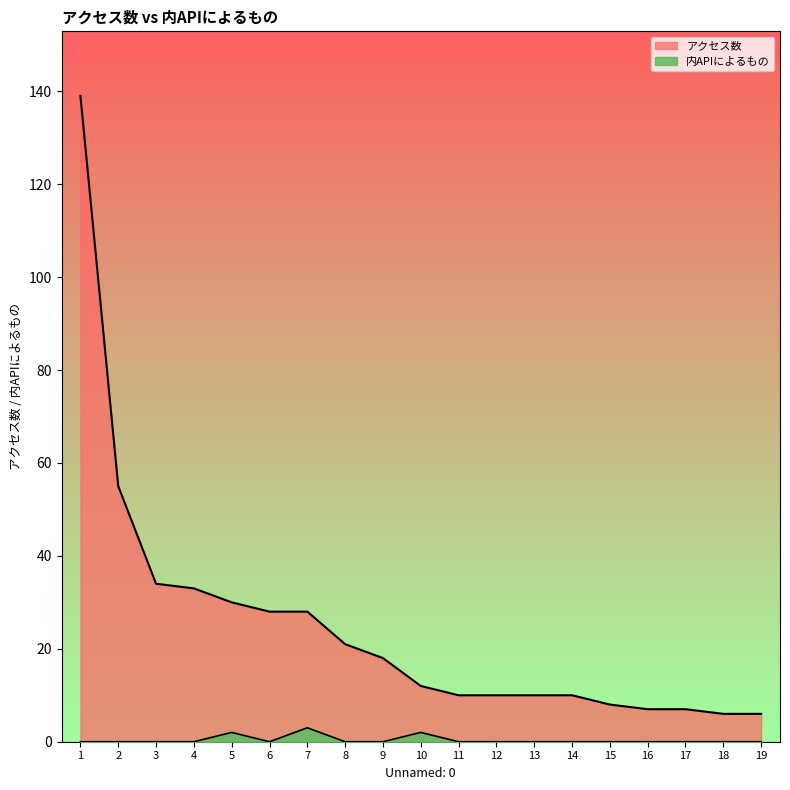

Reading right to left, list all the values displayed in this chart.

アクセス数: 19=6	18=6	17=7	16=7	15=8	14=10	13=10	12=10	11=10	10=12	9=18	8=21	7=28	6=28	5=30	4=33	3=34	2=55	1=139
内APIによるもの: 19=0	18=0	17=0	16=0	15=0	14=0	13=0	12=0	11=0	10=2	9=0	8=0	7=3	6=0	5=2	4=0	3=0	2=0	1=0